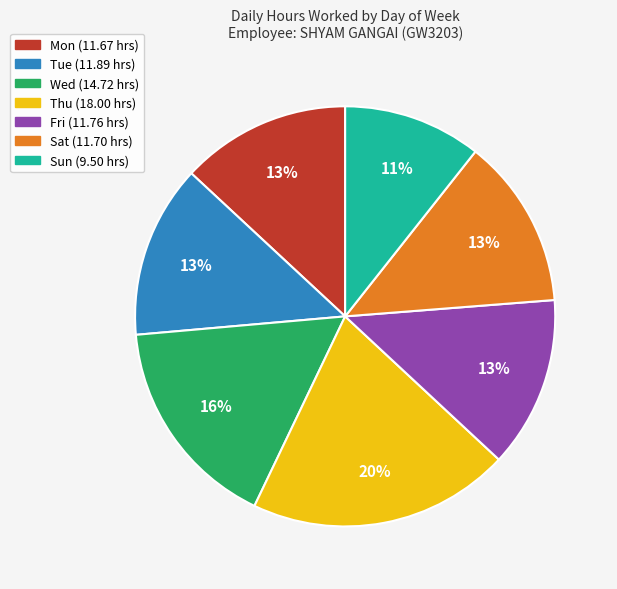

To the nearest percent, what portion does Sat represent?

13%